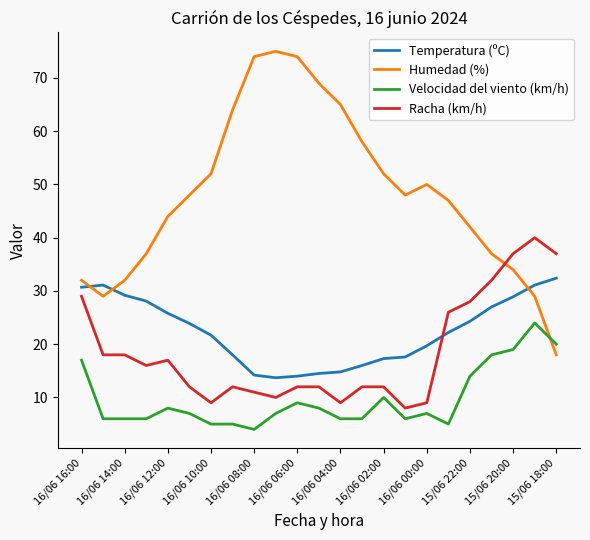

What is the maximum value shown in the chart?

75.0